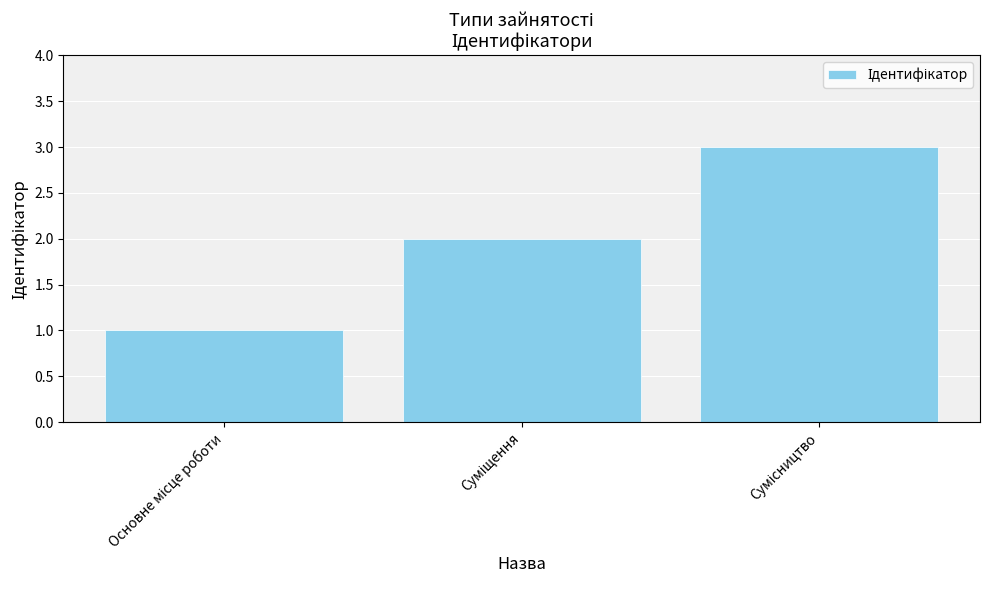

Reading right to left, transcribe all the data shown in this chart.

3	2	1